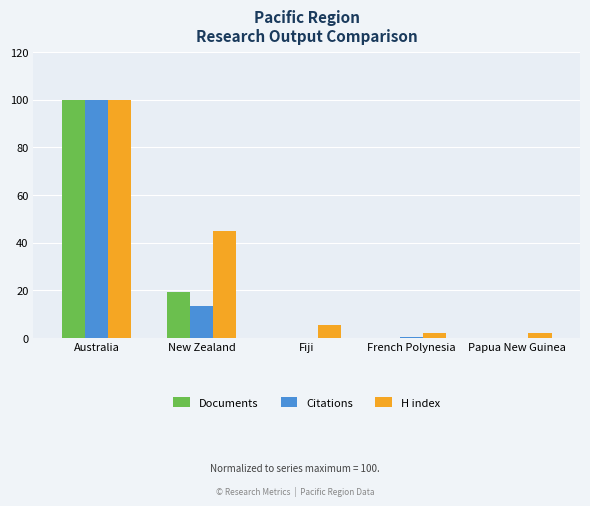

How many categories are shown in the chart?

5